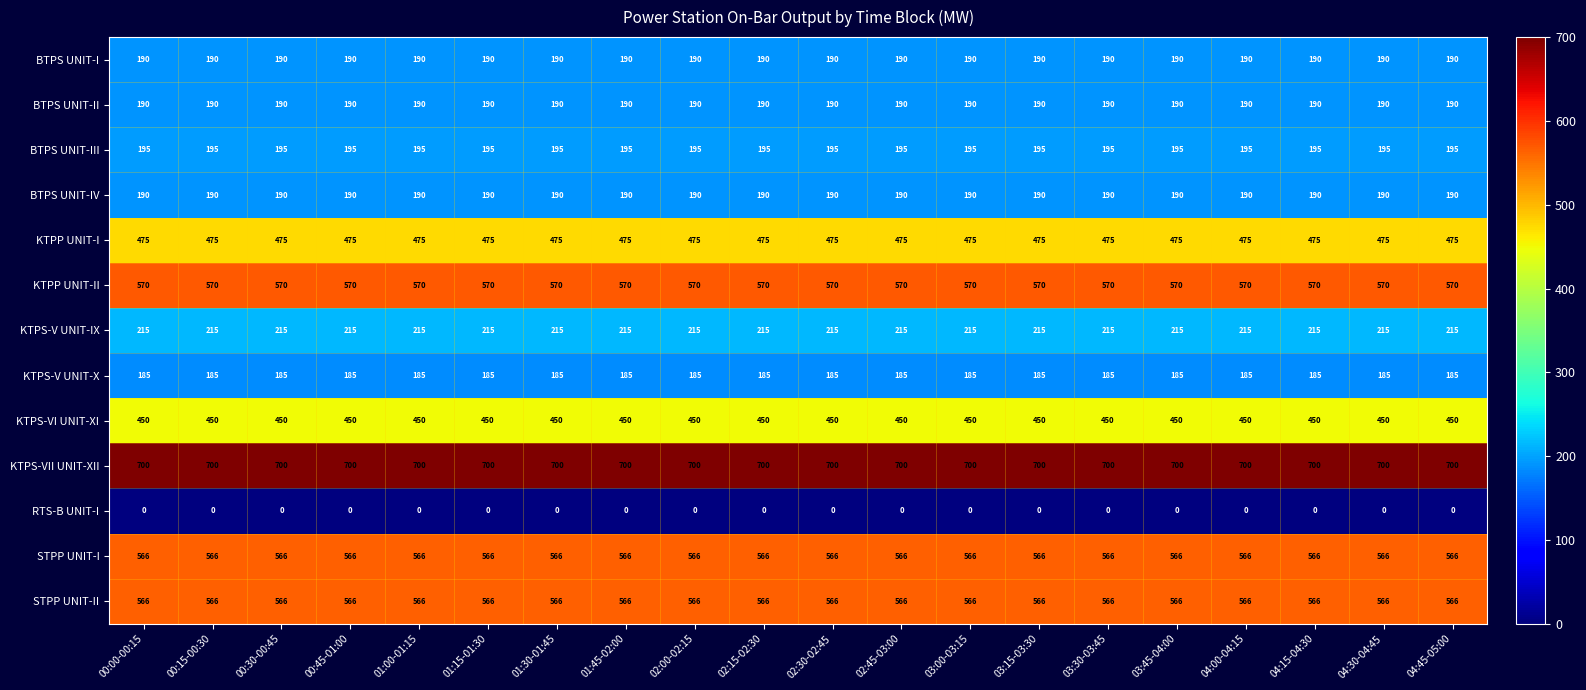

The value of KTPS-V UNIT-X at 02:15-02:30 is 185. True or false?

True